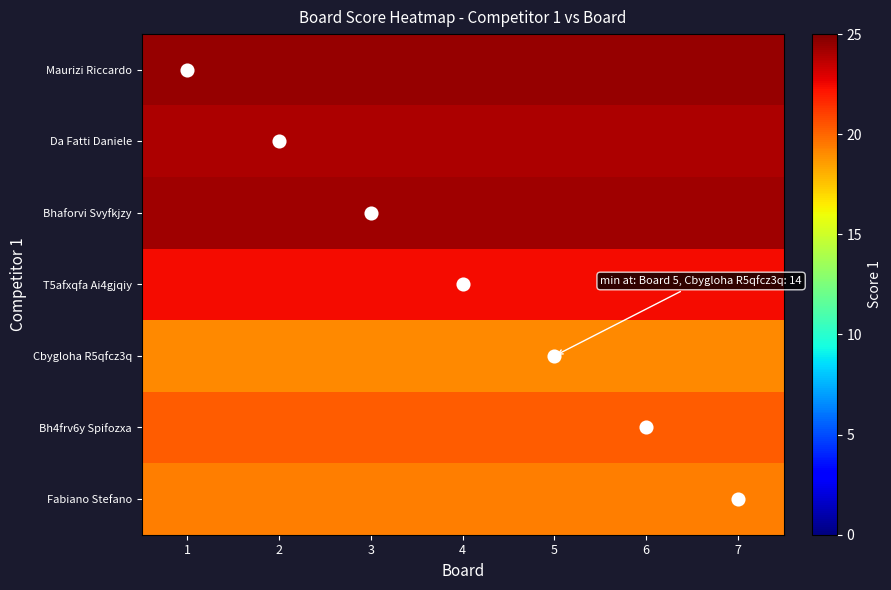

Reading right to left, what are all the values shown in this chart?

Maurizi Riccardo: 7=24.5	6=24.5	5=24.5	4=24.5	3=24.5	2=24.5	1=24.5
Da Fatti Daniele: 7=24.0	6=24.0	5=24.0	4=24.0	3=24.0	2=24.0	1=24.0
Bhaforvi Svyfkjzy: 7=24.3	6=24.3	5=24.3	4=24.3	3=24.3	2=24.3	1=24.3
T5afxqfa Ai4gjqiy: 7=22.4	6=22.4	5=22.4	4=22.4	3=22.4	2=22.4	1=22.4
Cbygloha R5qfcz3q: 7=19.1	6=19.1	5=19.1	4=19.1	3=19.1	2=19.1	1=19.1
Bh4frv6y Spifozxa: 7=20.2	6=20.2	5=20.2	4=20.2	3=20.2	2=20.2	1=20.2
Fabiano Stefano: 7=19.4	6=19.4	5=19.4	4=19.4	3=19.4	2=19.4	1=19.4